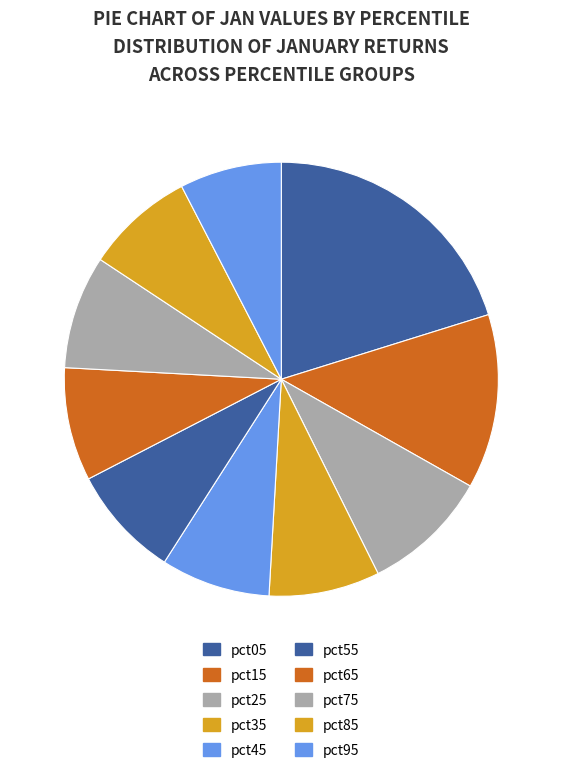

To the nearest percent, what portion does pct65 represent?

8%